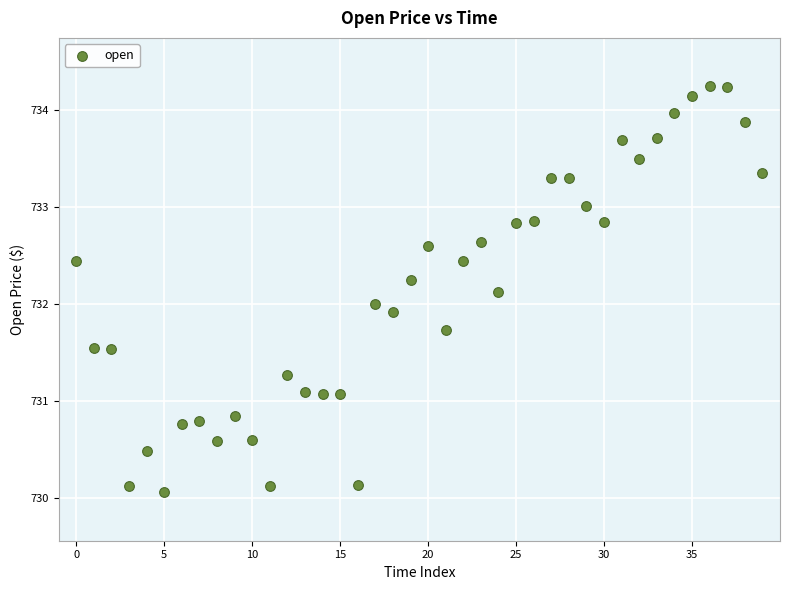

What is the range of Y values (max minus min)?

4.2